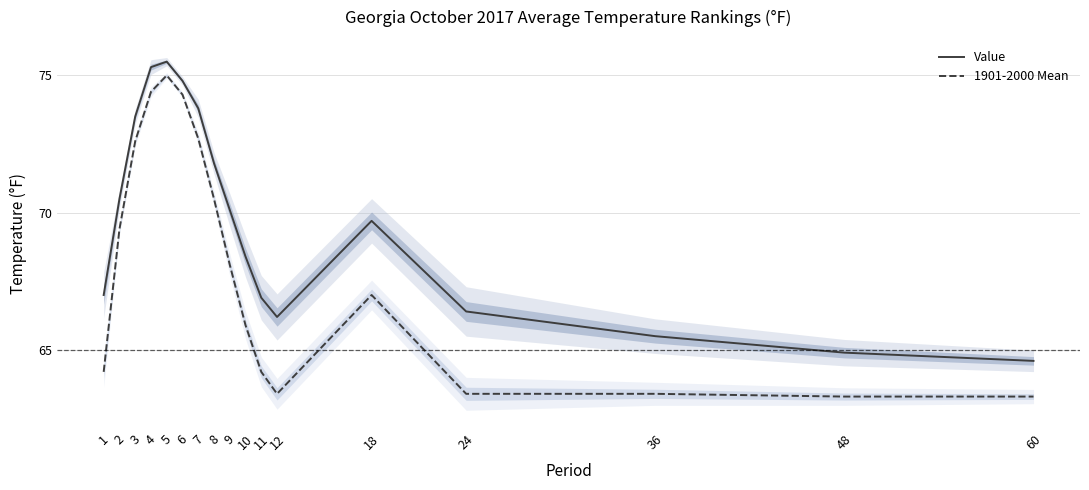

Between 36 and 5, which is larger?

5